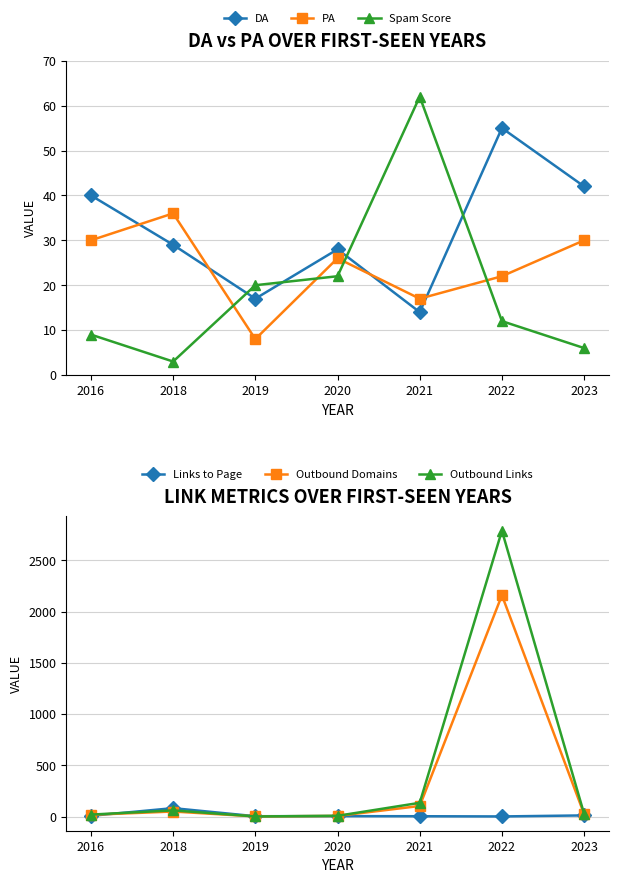

Between 2021 and 2022, which is larger?

2022